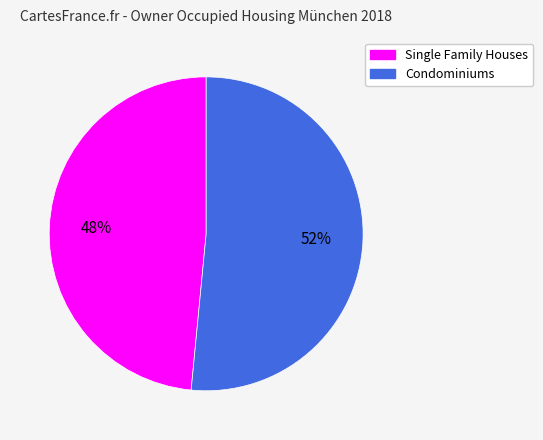

How many slices are in this pie chart?

2